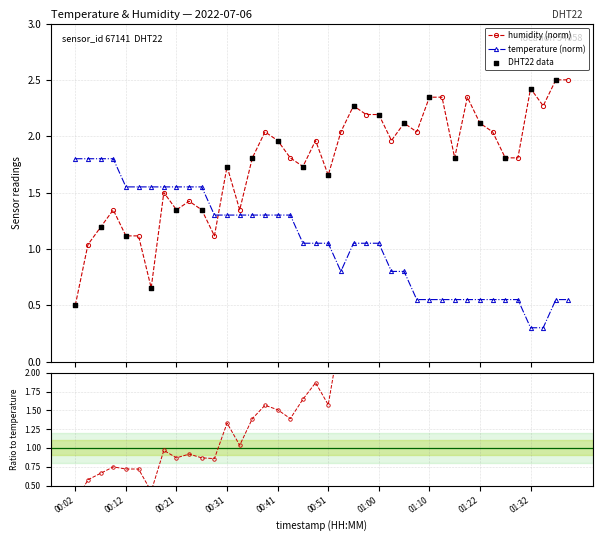

Which series contains the highest Y value?

humidity